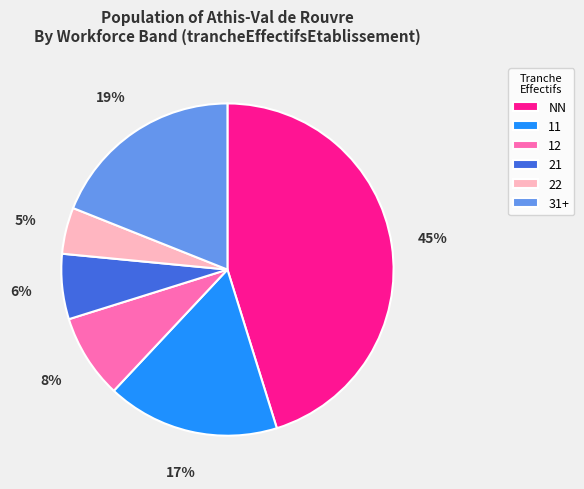

Rank the categories by value from lowest to highest.

22, 21, 12, 11, 31+, NN